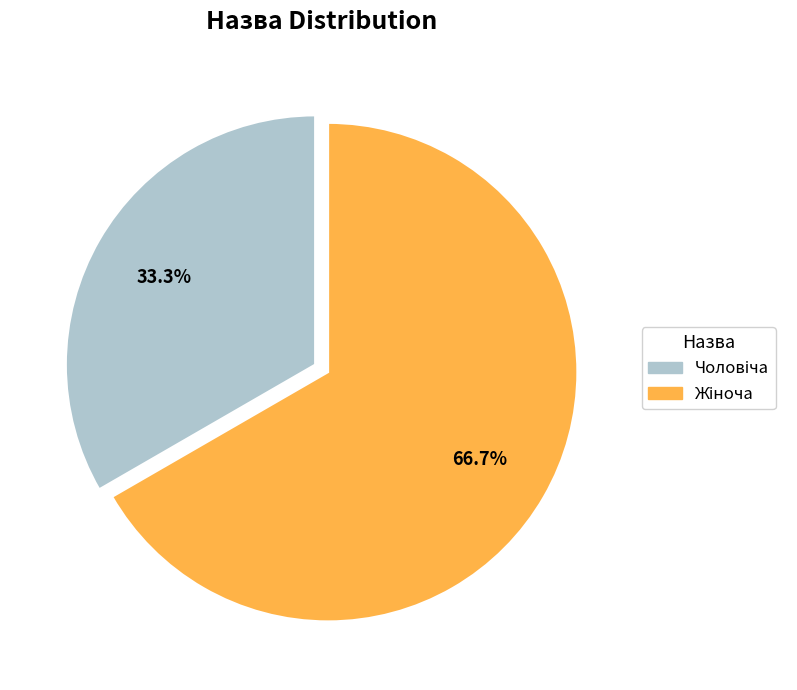

To the nearest percent, what is the average slice percentage?

50%